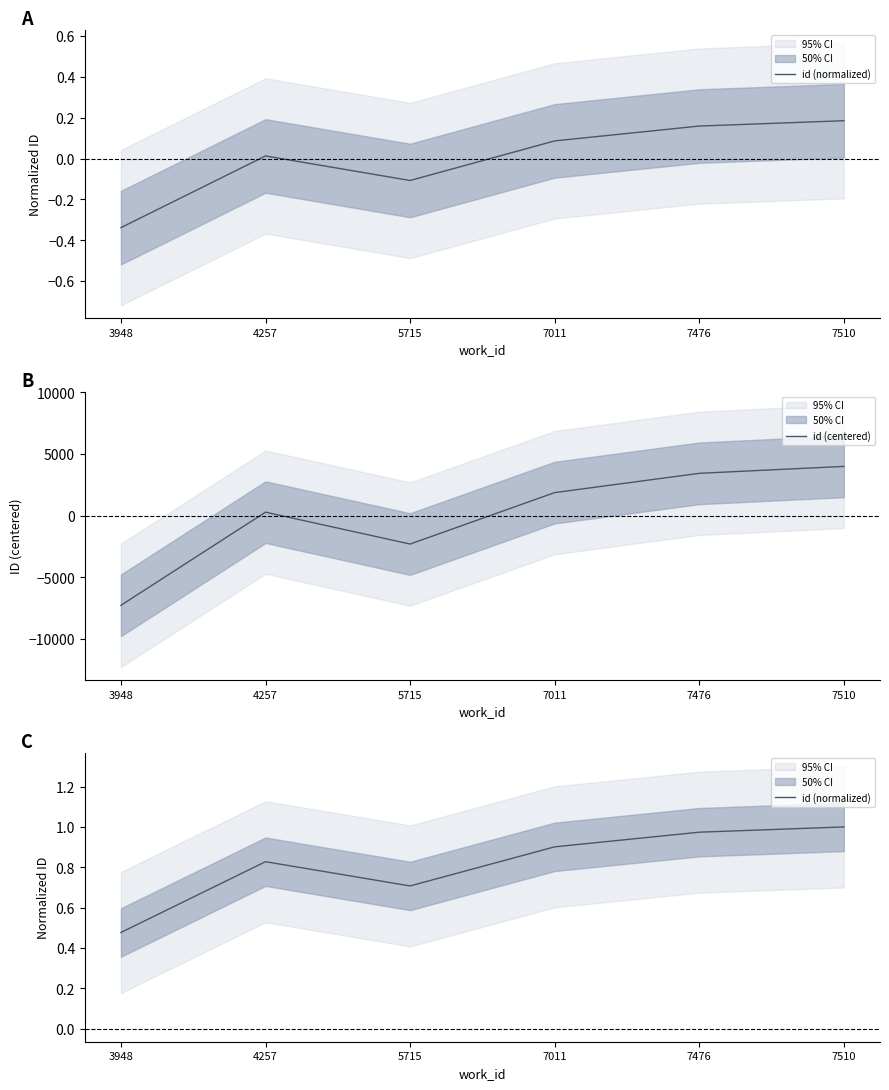

What is the value of the id (normalized) point at the 1st from the left?

0.5